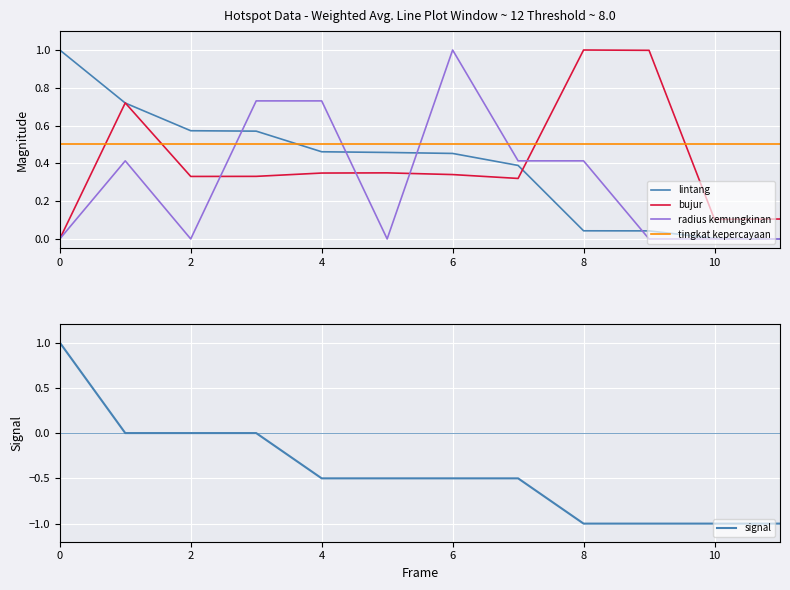

What is the sum of the signal values at 8 and 6?

-1.5